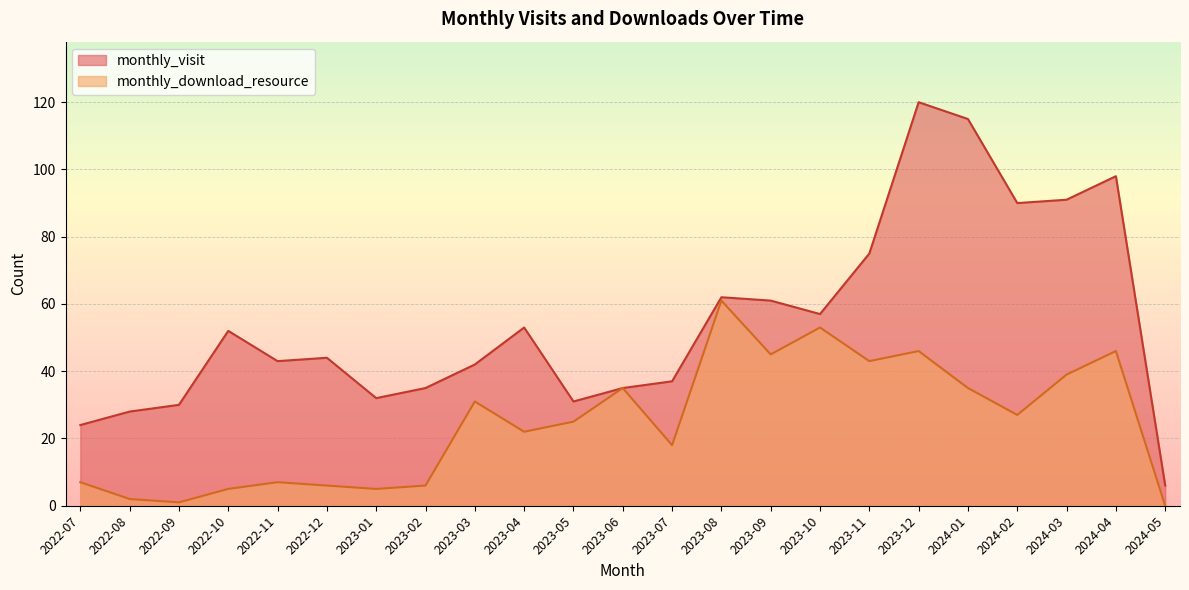

In monthly_download_resource, how many points are lower than both neighbors (excluding endpoints)?

7